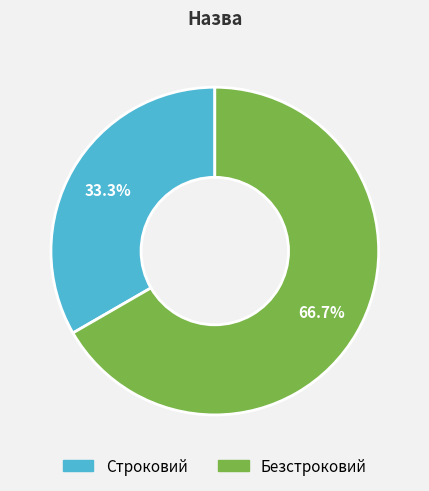

Is it true that Безстроковий is 67% of the pie?

True